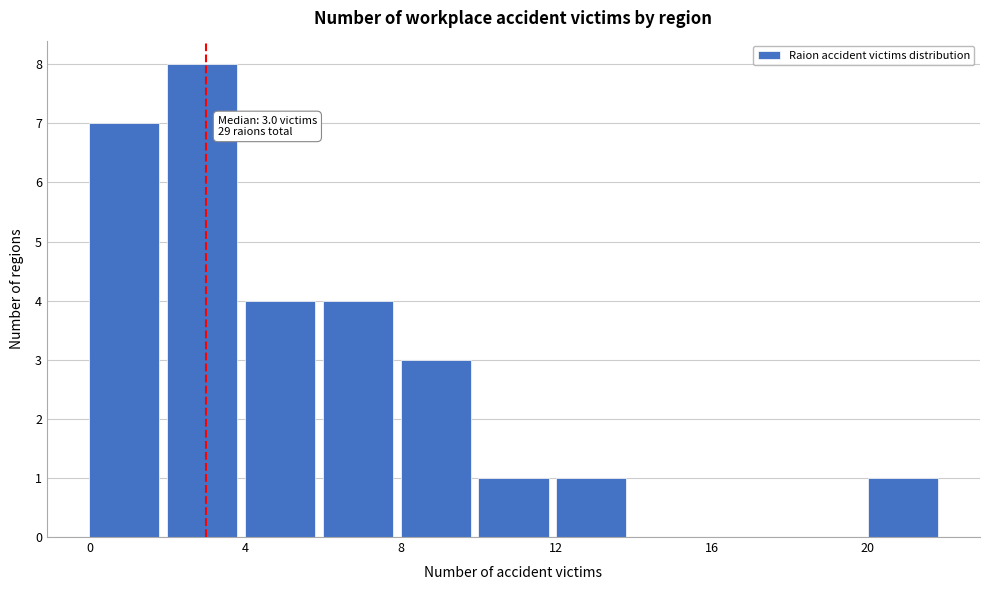

Which range on the x-axis has the tallest bar?

2 to 4